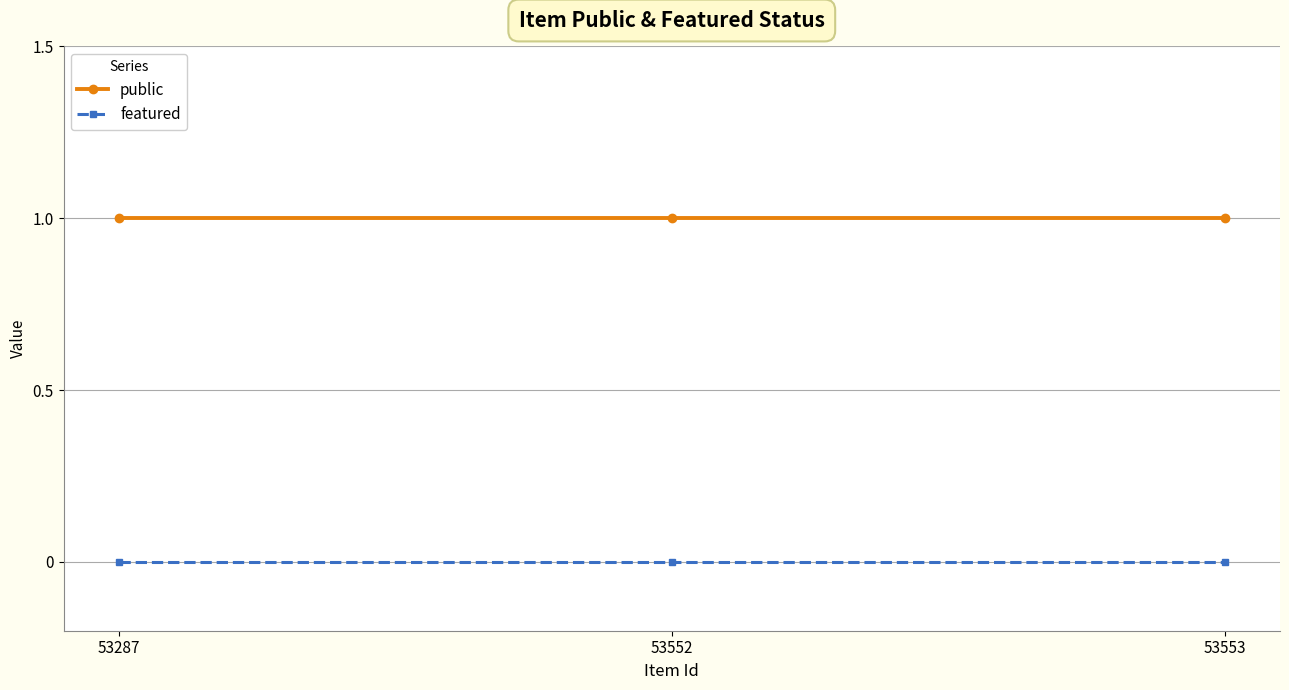

Reading right to left, list all the values displayed in this chart.

public: 1	1	1
featured: 0	0	0